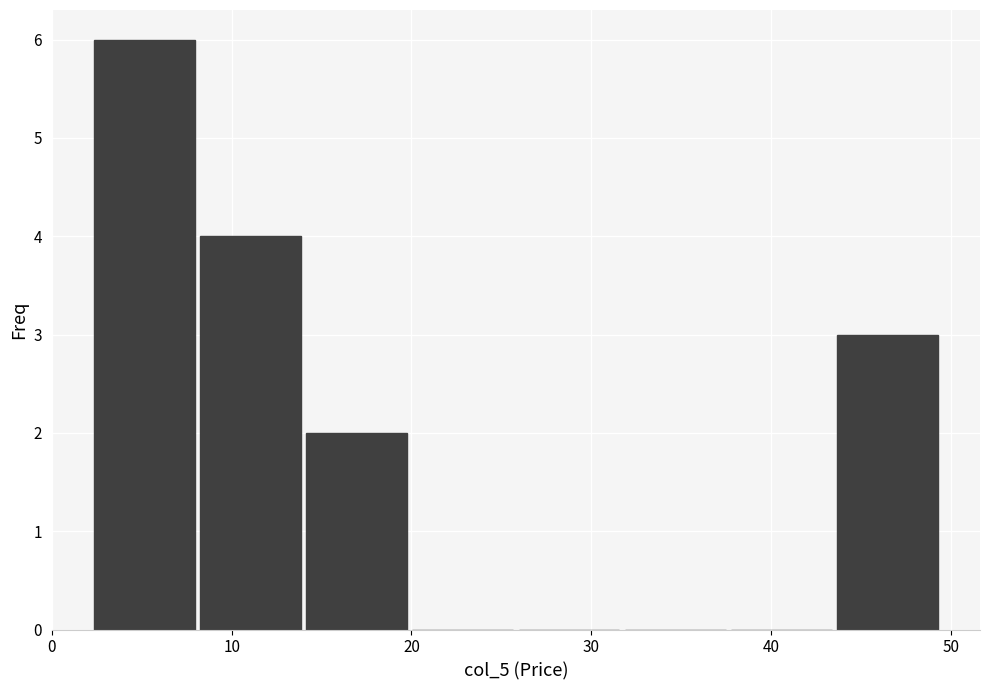

Reading left to right, list every bar in this chart as the range it spans on the x-axis followed by its height. Neither the bar edges nor the heights are printed on the chart, so give them approximately, as read against the axes.

2 to 8: 6
8 to 14: 4
14 to 20: 2
20 to 26: 0
26 to 32: 0
32 to 38: 0
38 to 44: 0
44 to 49: 3